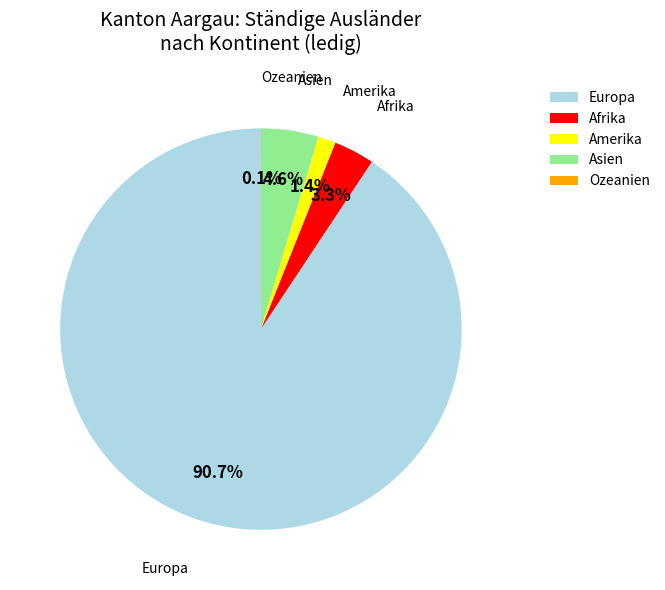

Is the sum of Europa and Afrika greater than half?

Yes